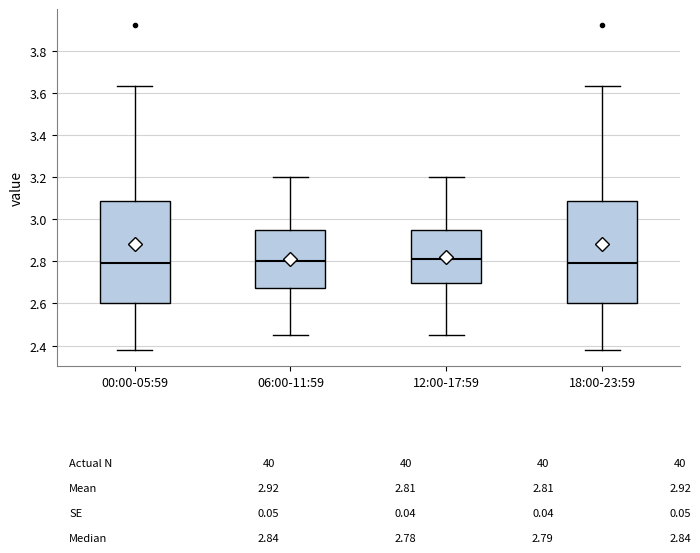

Where does the lower whisker of the box for 18:00-23:59 end on the y-axis? The values are not printed on the chart, so give them approximately, as read against the axis.

2.38